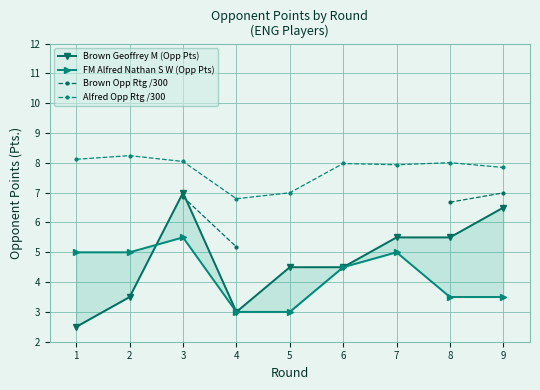

What are all the series names shown in the legend?

Brown Geoffrey M (Opp Pts), FM Alfred Nathan S W (Opp Pts), Brown Opp Rtg /300, Alfred Opp Rtg /300